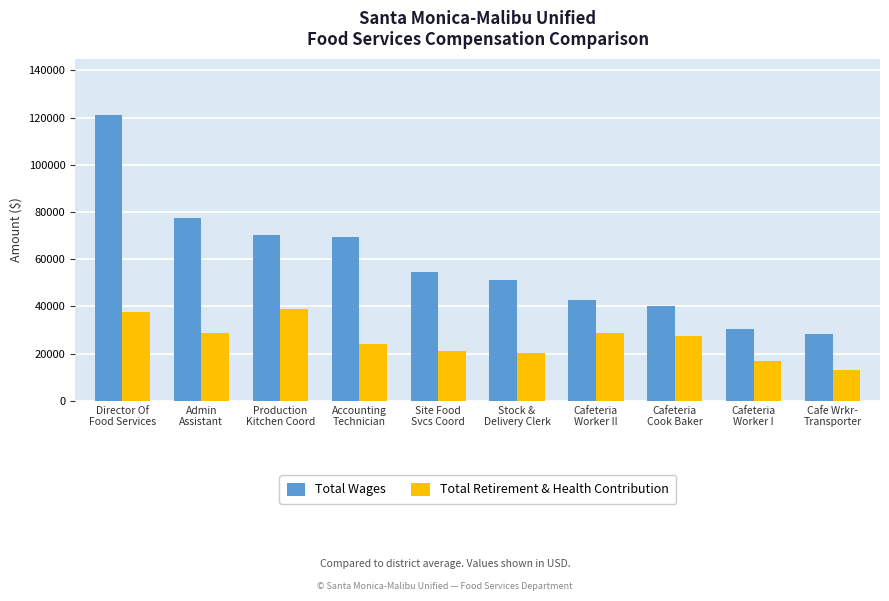

How many bars are there in total?

20